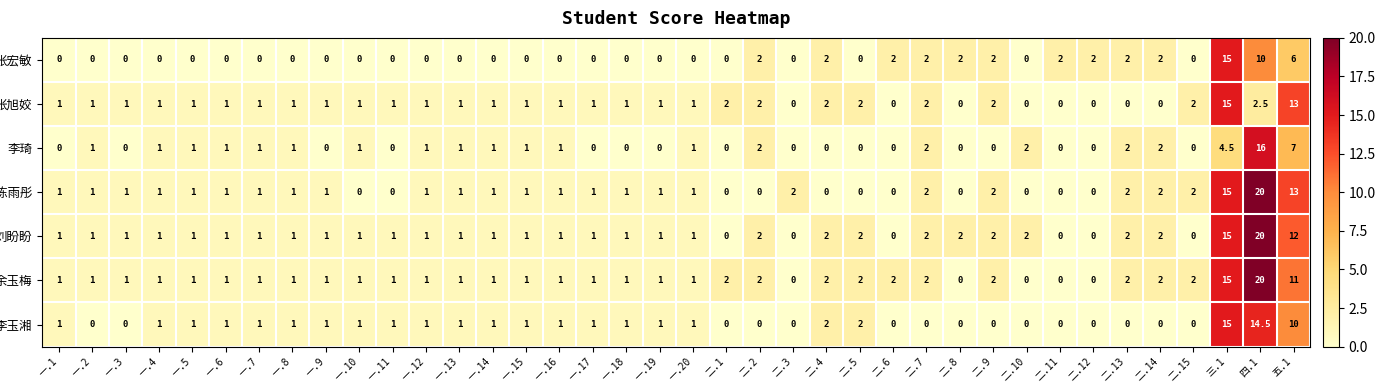

What is the maximum value shown in the chart?

20.0